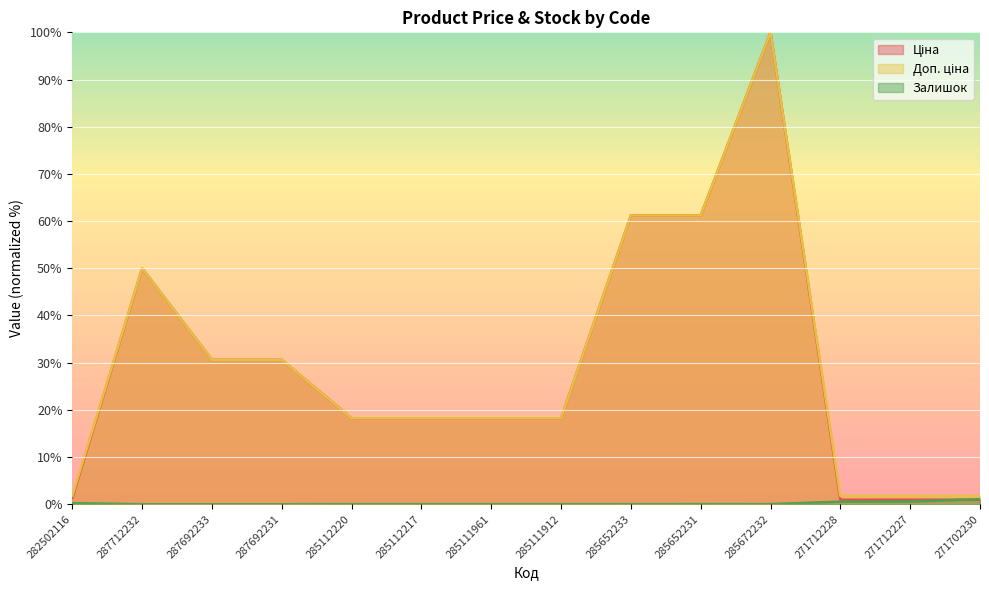

How many lines are shown in the chart?

3